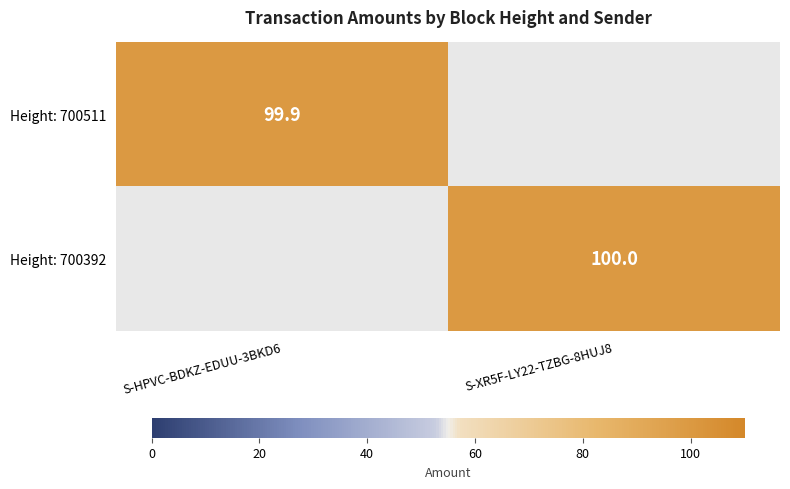

Is it true that Height: 700511 equals 131.8 at S-HPVC-BDKZ-EDUU-3BKD6?

False